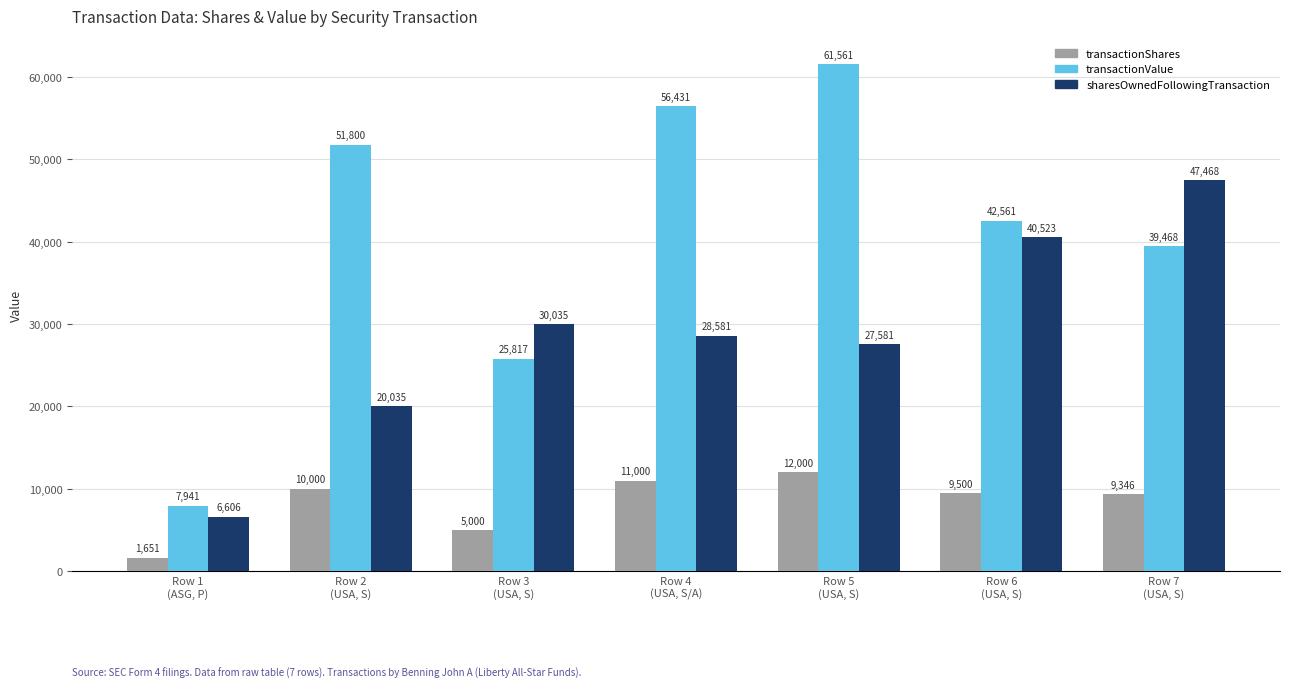

How many sharesOwnedFollowingTransaction values are between 20035 and 40523?

5